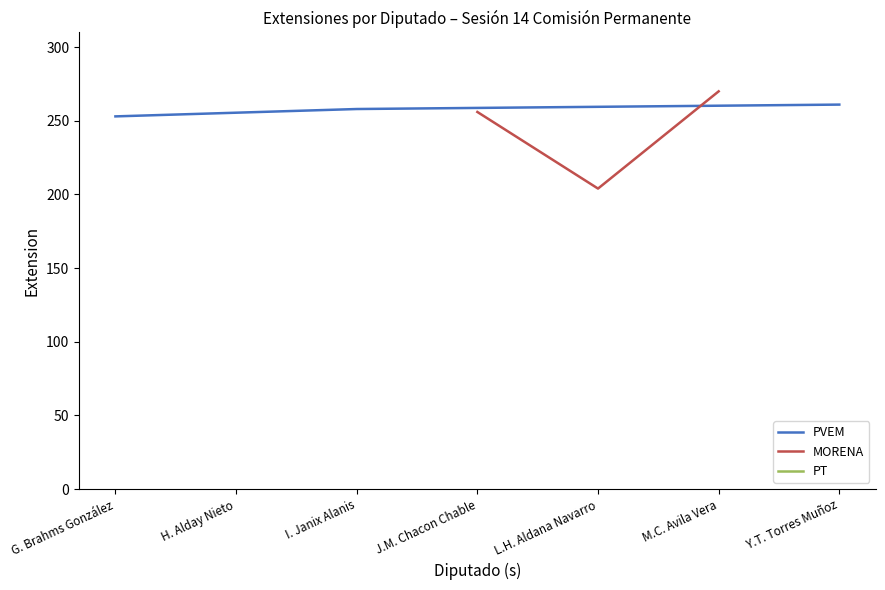

What is the value of the MORENA point at the 2nd from the left?

204